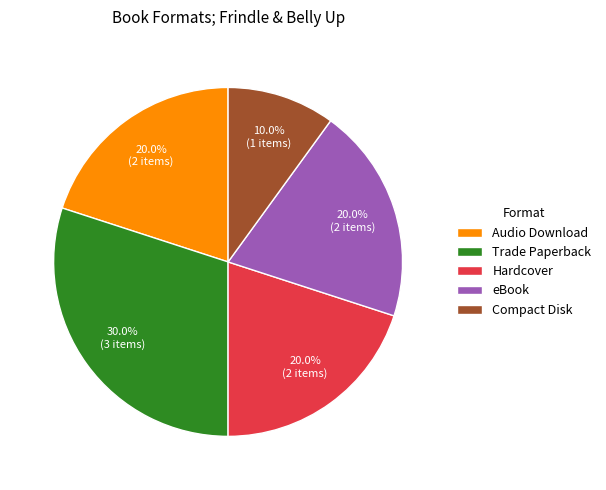

To the nearest percent, what is the combined percentage of Audio Download and Trade Paperback?

50%